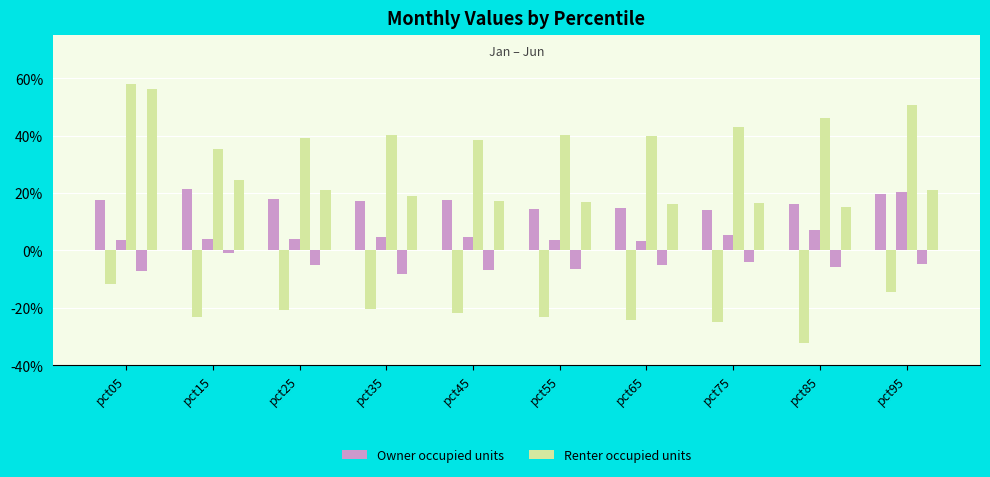

Are the bars grouped side by side (vs. stacked)?

Yes